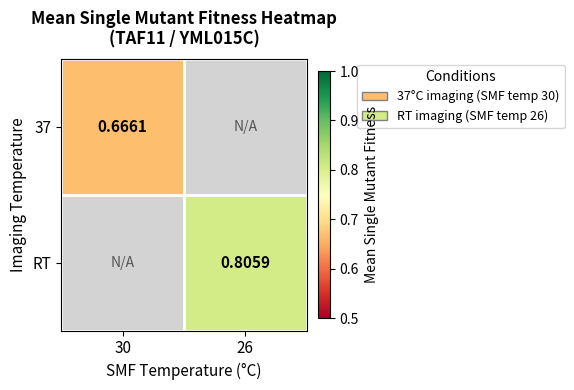

Which category has the lowest value in the 37 series?

30